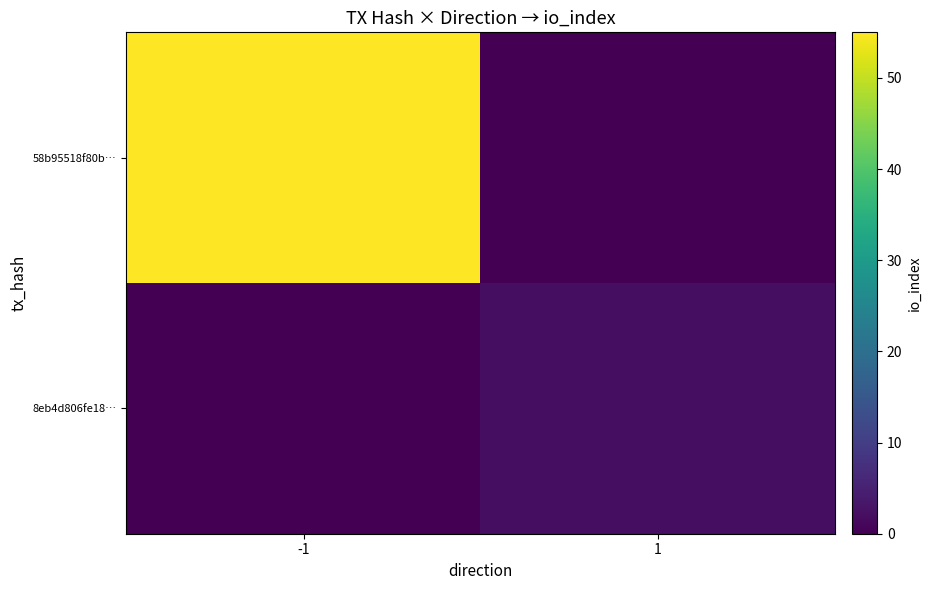

Between -1 and 1, which is larger?

-1